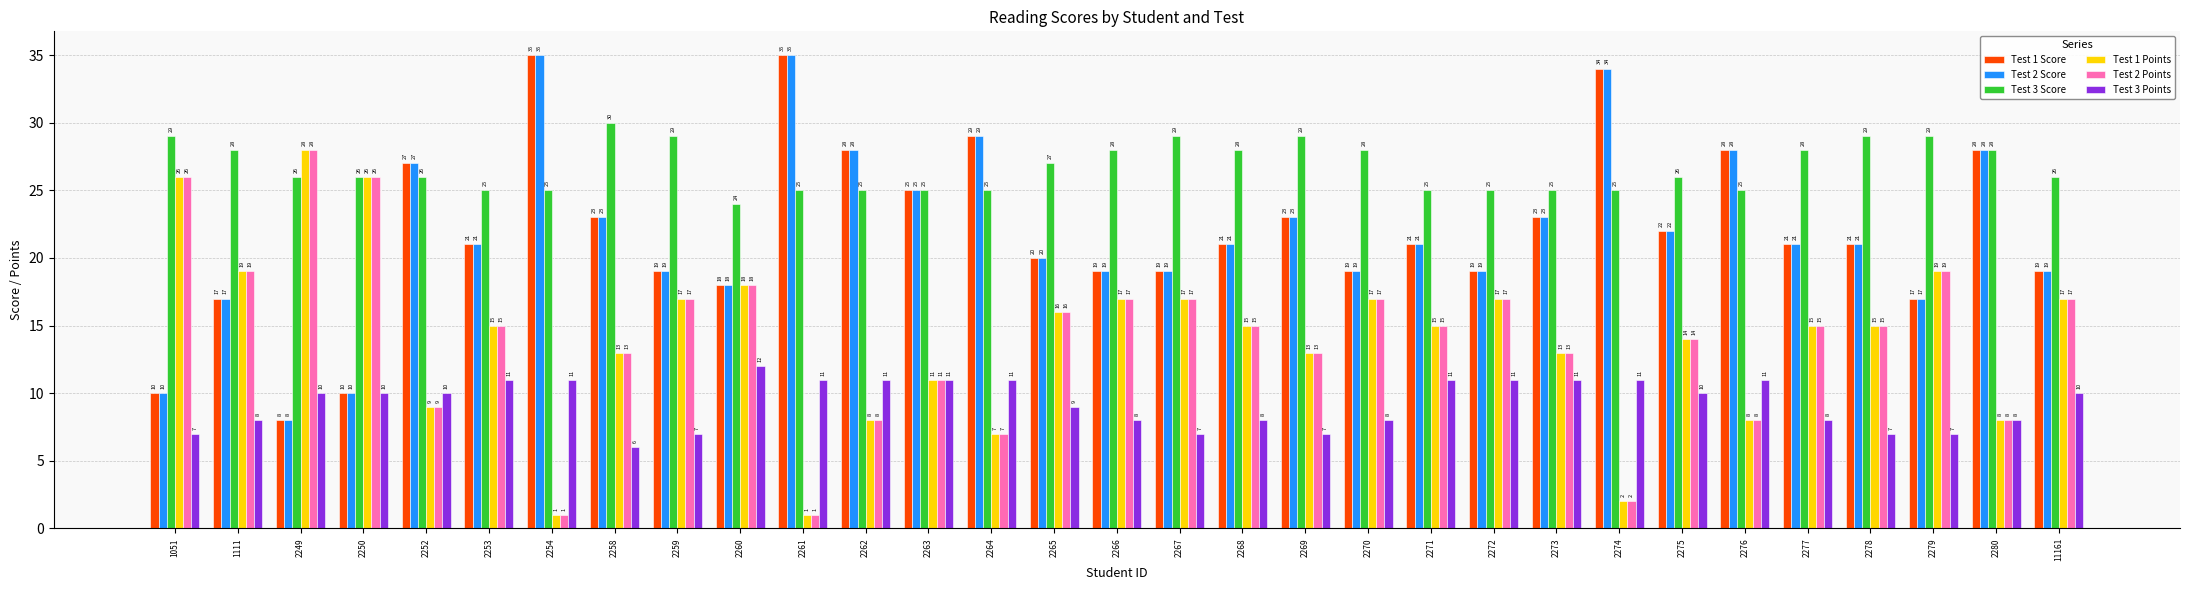

At how many categories does at least one series exceed 4?

31